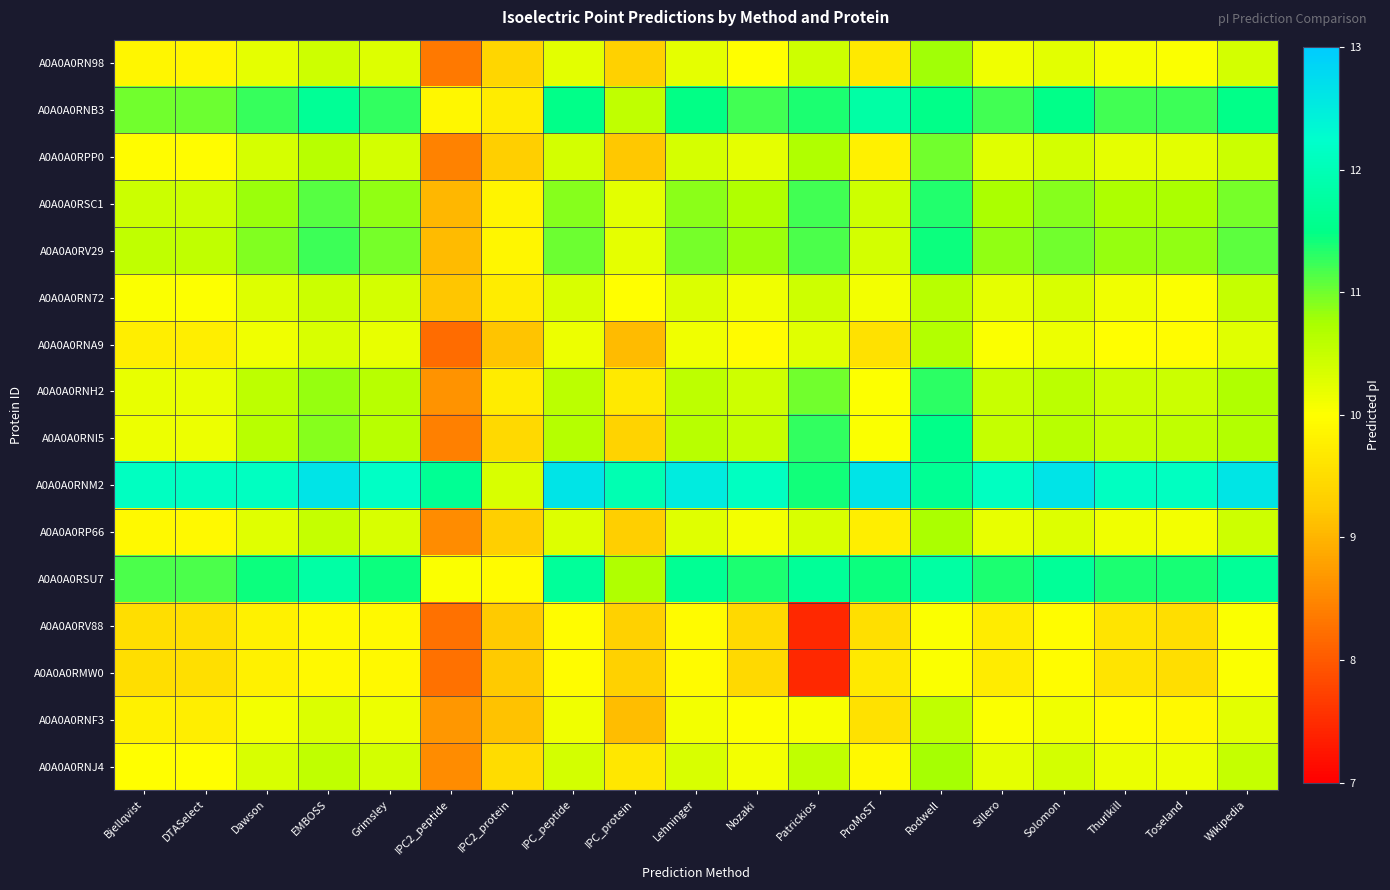

Reading left to right, transcribe all the data shown in this chart.

A0A0A0RN98: Bjellqvist=9.9	DTASelect=9.9	Dawson=10.2	EMBOSS=10.4	Grimsley=10.3	IPC2_peptide=8.3	IPC2_protein=9.4	IPC_peptide=10.2	IPC_protein=9.3	Lehninger=10.2	Nozaki=10.0	Patrickios=10.4	ProMoST=9.7	Rodwell=10.8	Sillero=10.1	Solomon=10.2	Thurlkill=10.1	Toseland=10.0	Wikipedia=10.4
A0A0A0RNB3: Bjellqvist=11.0	DTASelect=11.0	Dawson=11.3	EMBOSS=11.7	Grimsley=11.3	IPC2_peptide=9.9	IPC2_protein=9.7	IPC_peptide=11.5	IPC_protein=10.5	Lehninger=11.5	Nozaki=11.2	Patrickios=11.4	ProMoST=11.8	Rodwell=11.5	Sillero=11.2	Solomon=11.5	Thurlkill=11.2	Toseland=11.2	Wikipedia=11.5
A0A0A0RPP0: Bjellqvist=10.0	DTASelect=10.0	Dawson=10.4	EMBOSS=10.6	Grimsley=10.4	IPC2_peptide=8.4	IPC2_protein=9.3	IPC_peptide=10.4	IPC_protein=9.2	Lehninger=10.4	Nozaki=10.2	Patrickios=10.7	ProMoST=9.8	Rodwell=11.0	Sillero=10.3	Solomon=10.4	Thurlkill=10.2	Toseland=10.2	Wikipedia=10.5
A0A0A0RSC1: Bjellqvist=10.5	DTASelect=10.5	Dawson=10.8	EMBOSS=11.1	Grimsley=10.9	IPC2_peptide=9.0	IPC2_protein=9.8	IPC_peptide=10.9	IPC_protein=10.2	Lehninger=10.9	Nozaki=10.7	Patrickios=11.2	ProMoST=10.4	Rodwell=11.3	Sillero=10.7	Solomon=10.9	Thurlkill=10.7	Toseland=10.7	Wikipedia=11.0
A0A0A0RV29: Bjellqvist=10.6	DTASelect=10.6	Dawson=10.9	EMBOSS=11.2	Grimsley=11.0	IPC2_peptide=9.1	IPC2_protein=9.9	IPC_peptide=11.0	IPC_protein=10.2	Lehninger=11.0	Nozaki=10.8	Patrickios=11.2	ProMoST=10.4	Rodwell=11.4	Sillero=10.8	Solomon=11.0	Thurlkill=10.8	Toseland=10.9	Wikipedia=11.1
A0A0A0RN72: Bjellqvist=10.0	DTASelect=10.0	Dawson=10.3	EMBOSS=10.5	Grimsley=10.4	IPC2_peptide=9.2	IPC2_protein=9.7	IPC_peptide=10.3	IPC_protein=10.0	Lehninger=10.3	Nozaki=10.1	Patrickios=10.4	ProMoST=10.1	Rodwell=10.6	Sillero=10.2	Solomon=10.3	Thurlkill=10.1	Toseland=10.0	Wikipedia=10.5
A0A0A0RNA9: Bjellqvist=9.8	DTASelect=9.8	Dawson=10.1	EMBOSS=10.3	Grimsley=10.2	IPC2_peptide=8.2	IPC2_protein=9.2	IPC_peptide=10.2	IPC_protein=9.1	Lehninger=10.1	Nozaki=9.9	Patrickios=10.3	ProMoST=9.6	Rodwell=10.7	Sillero=10.0	Solomon=10.2	Thurlkill=10.0	Toseland=10.0	Wikipedia=10.3
A0A0A0RNH2: Bjellqvist=10.2	DTASelect=10.2	Dawson=10.6	EMBOSS=10.8	Grimsley=10.6	IPC2_peptide=8.6	IPC2_protein=9.7	IPC_peptide=10.6	IPC_protein=9.7	Lehninger=10.6	Nozaki=10.4	Patrickios=11.0	ProMoST=10.0	Rodwell=11.3	Sillero=10.5	Solomon=10.6	Thurlkill=10.5	Toseland=10.5	Wikipedia=10.7
A0A0A0RNI5: Bjellqvist=10.1	DTASelect=10.1	Dawson=10.6	EMBOSS=10.9	Grimsley=10.6	IPC2_peptide=8.4	IPC2_protein=9.5	IPC_peptide=10.6	IPC_protein=9.4	Lehninger=10.6	Nozaki=10.5	Patrickios=11.3	ProMoST=10.0	Rodwell=11.5	Sillero=10.5	Solomon=10.6	Thurlkill=10.5	Toseland=10.5	Wikipedia=10.7
A0A0A0RNM2: Bjellqvist=12.1	DTASelect=12.1	Dawson=12.1	EMBOSS=12.6	Grimsley=12.2	IPC2_peptide=11.6	IPC2_protein=10.3	IPC_peptide=12.6	IPC_protein=12.0	Lehninger=12.5	Nozaki=12.1	Patrickios=11.4	ProMoST=12.6	Rodwell=11.6	Sillero=12.1	Solomon=12.6	Thurlkill=12.1	Toseland=12.1	Wikipedia=12.6
A0A0A0RP66: Bjellqvist=9.9	DTASelect=9.9	Dawson=10.3	EMBOSS=10.5	Grimsley=10.3	IPC2_peptide=8.6	IPC2_protein=9.3	IPC_peptide=10.3	IPC_protein=9.3	Lehninger=10.3	Nozaki=10.1	Patrickios=10.3	ProMoST=9.8	Rodwell=10.7	Sillero=10.2	Solomon=10.3	Thurlkill=10.1	Toseland=10.1	Wikipedia=10.4
A0A0A0RSU7: Bjellqvist=11.2	DTASelect=11.2	Dawson=11.4	EMBOSS=11.8	Grimsley=11.4	IPC2_peptide=10.0	IPC2_protein=9.9	IPC_peptide=11.7	IPC_protein=10.7	Lehninger=11.6	Nozaki=11.4	Patrickios=11.7	ProMoST=11.4	Rodwell=11.8	Sillero=11.4	Solomon=11.7	Thurlkill=11.4	Toseland=11.4	Wikipedia=11.7
A0A0A0RV88: Bjellqvist=9.5	DTASelect=9.5	Dawson=9.8	EMBOSS=9.9	Grimsley=9.9	IPC2_peptide=8.3	IPC2_protein=9.2	IPC_peptide=10.0	IPC_protein=9.3	Lehninger=9.9	Nozaki=9.4	Patrickios=7.5	ProMoST=9.5	Rodwell=10.0	Sillero=9.7	Solomon=10.0	Thurlkill=9.6	Toseland=9.5	Wikipedia=10.0
A0A0A0RMW0: Bjellqvist=9.5	DTASelect=9.5	Dawson=9.8	EMBOSS=9.9	Grimsley=9.9	IPC2_peptide=8.3	IPC2_protein=9.2	IPC_peptide=10.0	IPC_protein=9.3	Lehninger=9.9	Nozaki=9.4	Patrickios=7.5	ProMoST=9.7	Rodwell=10.0	Sillero=9.7	Solomon=10.0	Thurlkill=9.6	Toseland=9.5	Wikipedia=10.0
A0A0A0RNF3: Bjellqvist=9.8	DTASelect=9.8	Dawson=10.1	EMBOSS=10.3	Grimsley=10.2	IPC2_peptide=8.7	IPC2_protein=9.2	IPC_peptide=10.1	IPC_protein=9.1	Lehninger=10.1	Nozaki=10.0	Patrickios=10.1	ProMoST=9.6	Rodwell=10.5	Sillero=10.0	Solomon=10.1	Thurlkill=10.0	Toseland=9.9	Wikipedia=10.2
A0A0A0RNJ4: Bjellqvist=10.0	DTASelect=10.0	Dawson=10.3	EMBOSS=10.5	Grimsley=10.4	IPC2_peptide=8.6	IPC2_protein=9.5	IPC_peptide=10.4	IPC_protein=9.7	Lehninger=10.3	Nozaki=10.1	Patrickios=10.5	ProMoST=9.9	Rodwell=10.8	Sillero=10.2	Solomon=10.4	Thurlkill=10.2	Toseland=10.1	Wikipedia=10.5